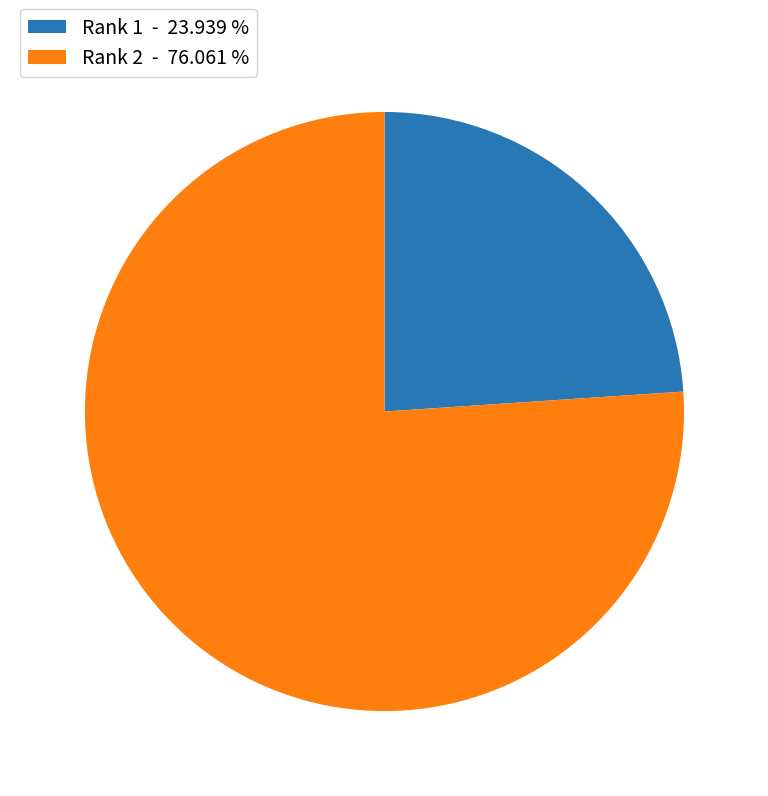

Which slice is the smallest?

Rank 1 - 23.939 %